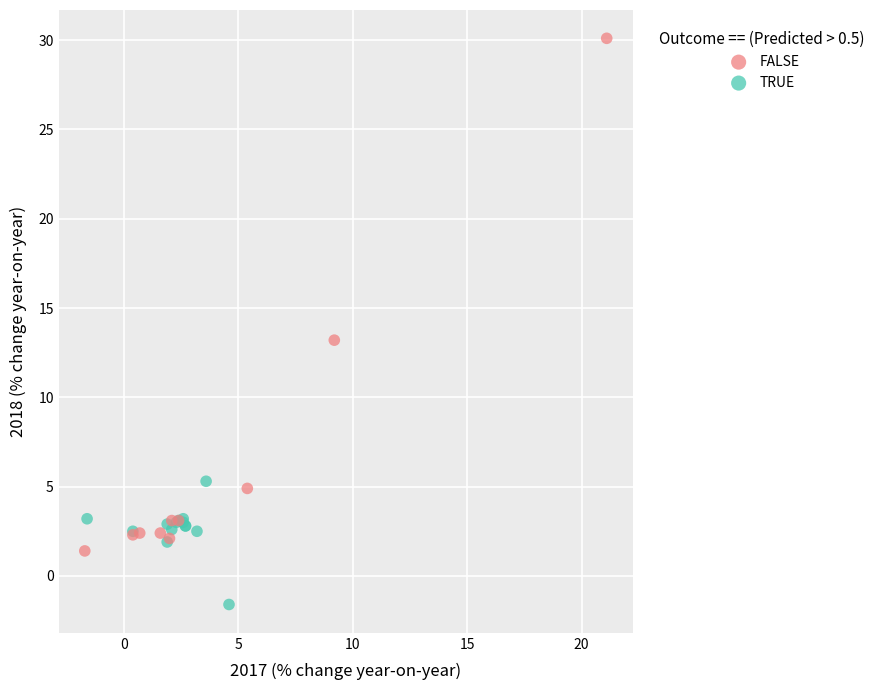

Which series has the widest spread of Y values?

FALSE